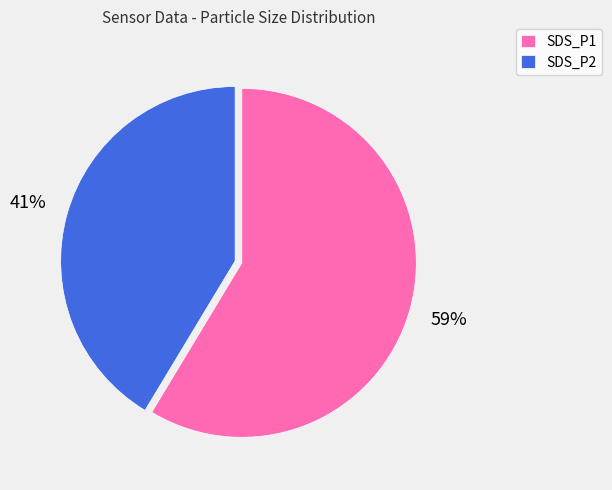

Which slice is the largest?

SDS_P1